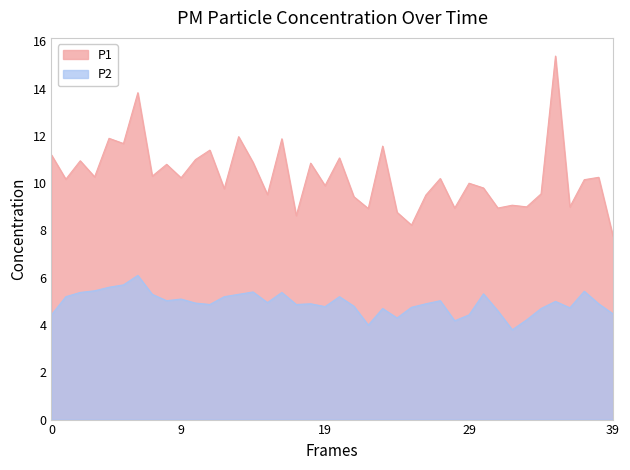

List the series in order of their overall mean, lowest first.

P2, P1